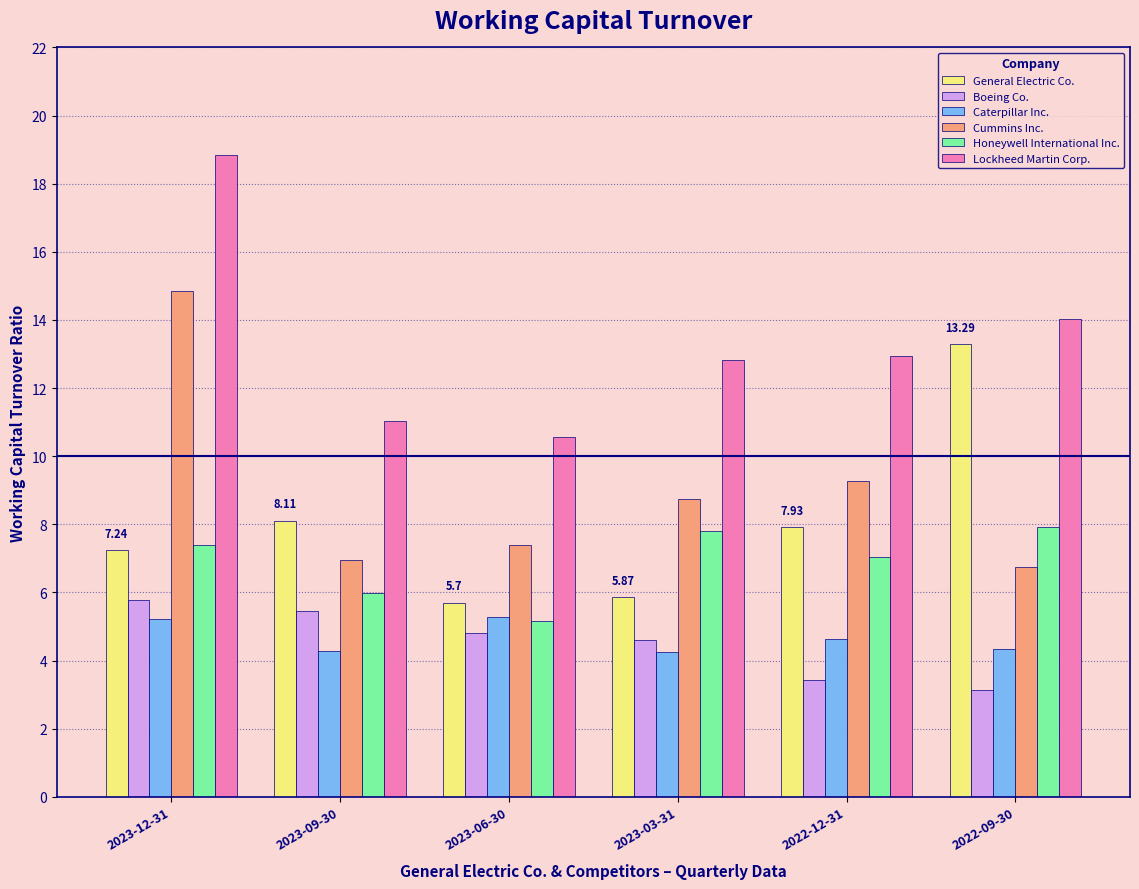

Which series changed the most between 2023-12-31 and 2022-12-31?

Lockheed Martin Corp.